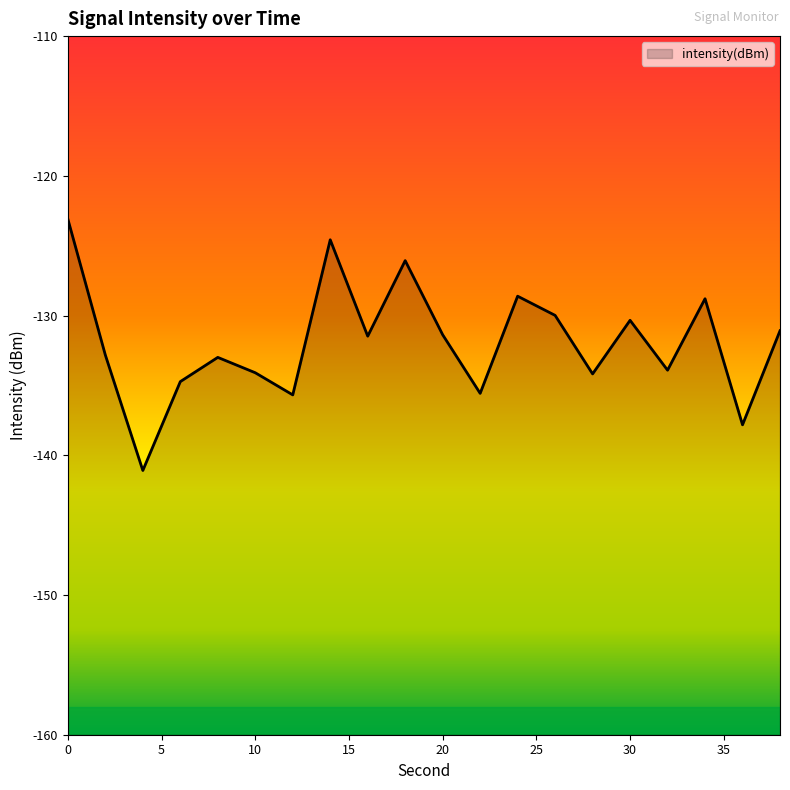

True or false: the data shows -177.4 at 10.

False